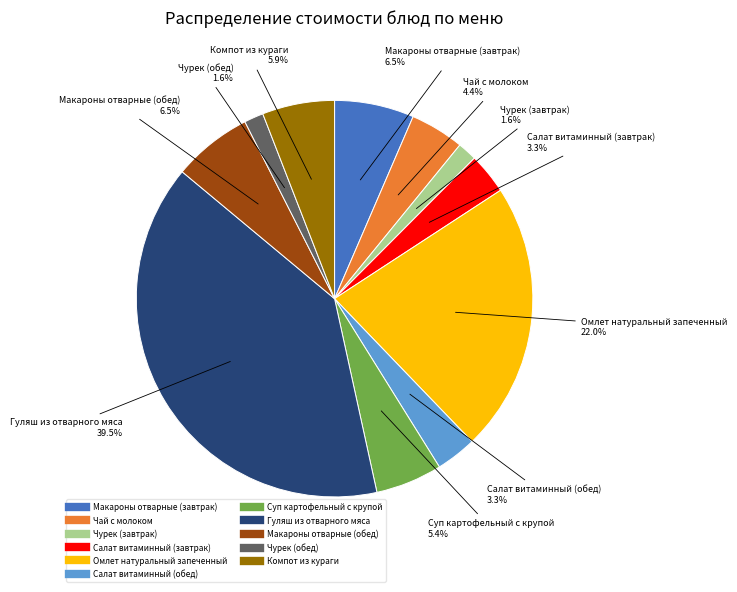

What percentage is NOT represented by Чурек (завтрак)?

98.4%